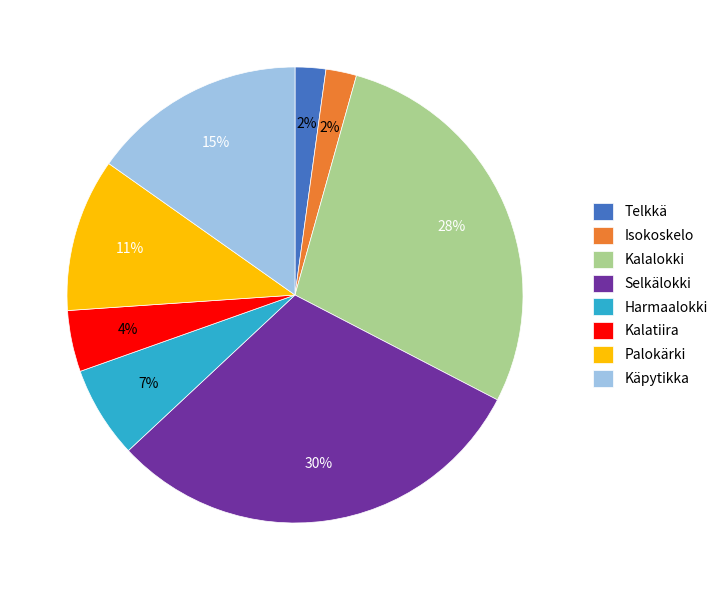

Is it true that Käpytikka is 6% of the pie?

False